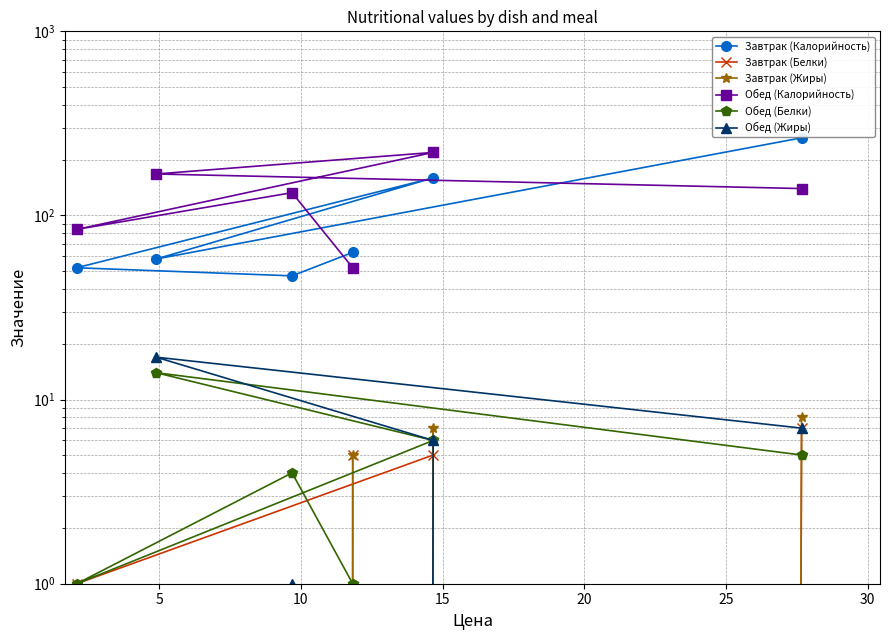

Reading left to right, extract all data points from this chart.

Завтрак (Калорийность): 264	58	160	52	47	63
Завтрак (Белки): 7	0	5	1	0	5
Завтрак (Жиры): 8	0	7	0	0	5
Обед (Калорийность): 140	168	220	84	133	52
Обед (Белки): 5	14	6	1	4	1
Обед (Жиры): 7	17	6	0	1	0